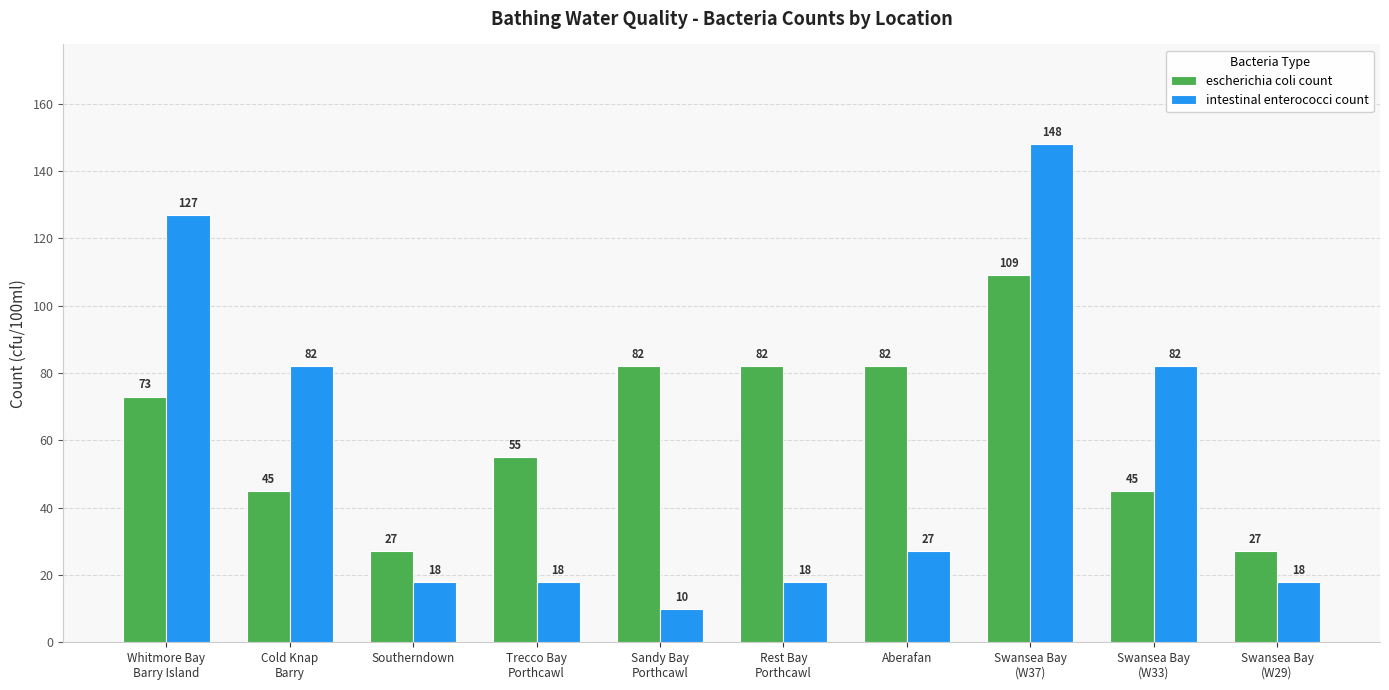

List the series in order of their overall mean, highest first.

escherichia coli count, intestinal enterococci count